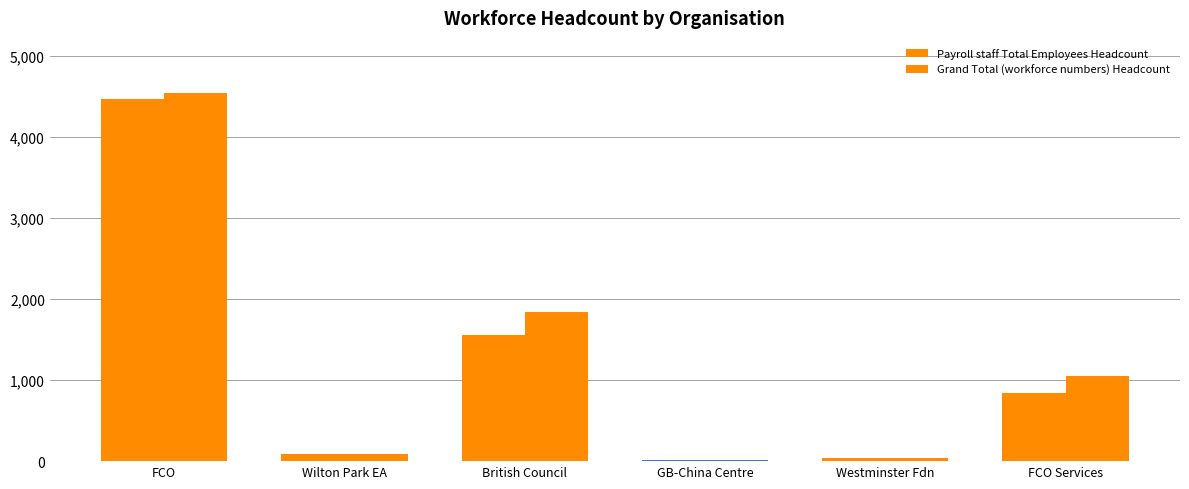

What is the minimum value shown in the chart?

12